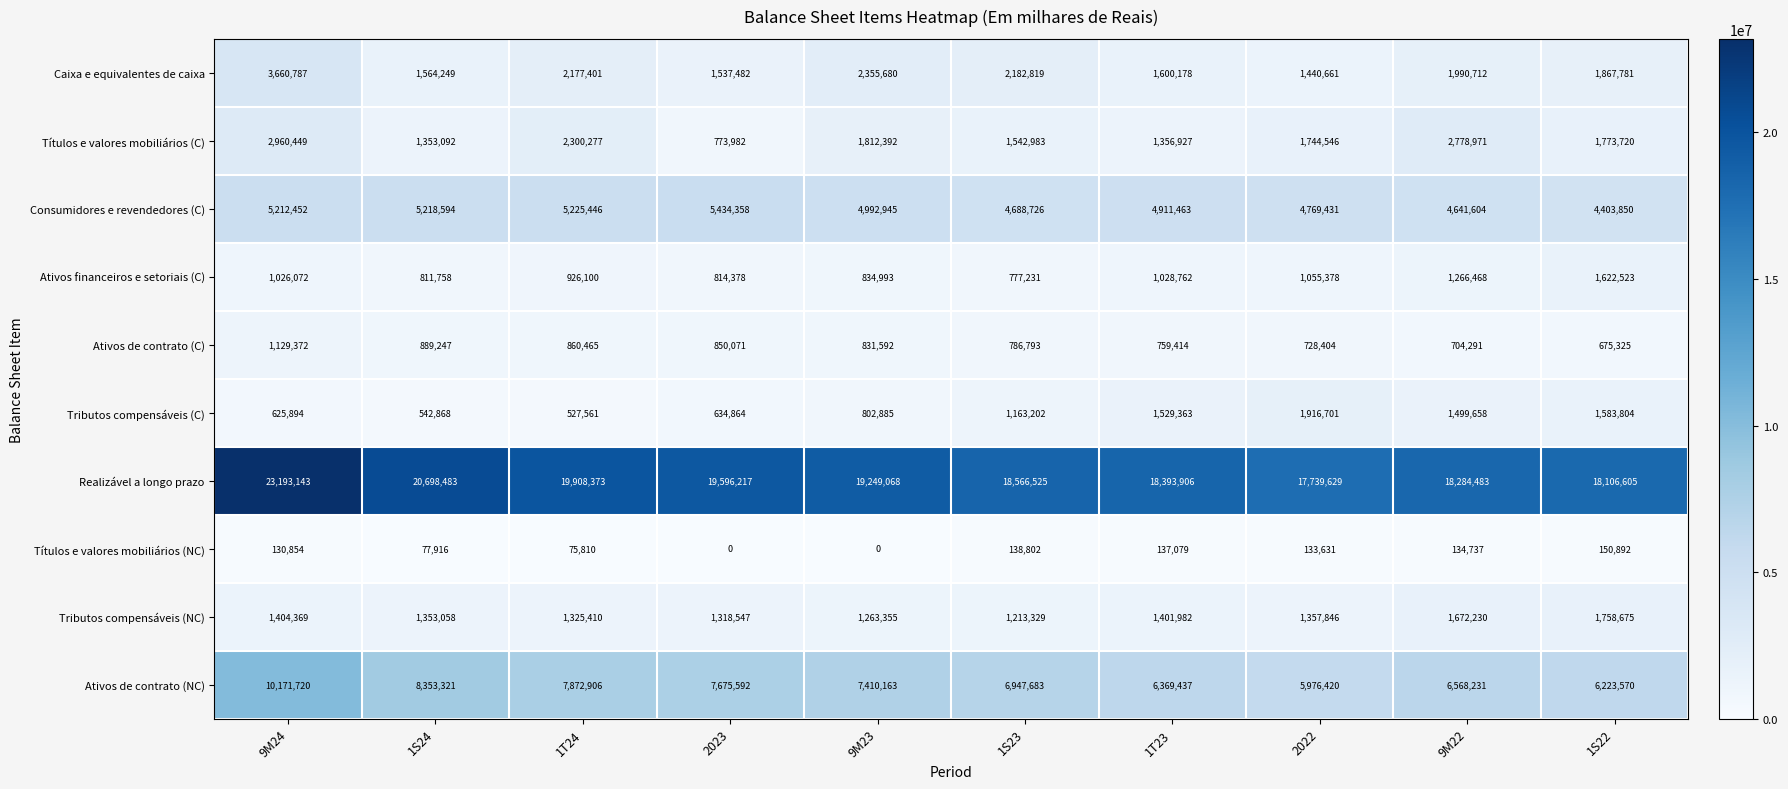

Rank the series by their maximum value, from lowest to highest.

Títulos e valores mobiliários (NC), Ativos de contrato (C), Ativos financeiros e setoriais (C), Tributos compensáveis (NC), Tributos compensáveis (C), Títulos e valores mobiliários (C), Caixa e equivalentes de caixa, Consumidores e revendedores (C), Ativos de contrato (NC), Realizável a longo prazo